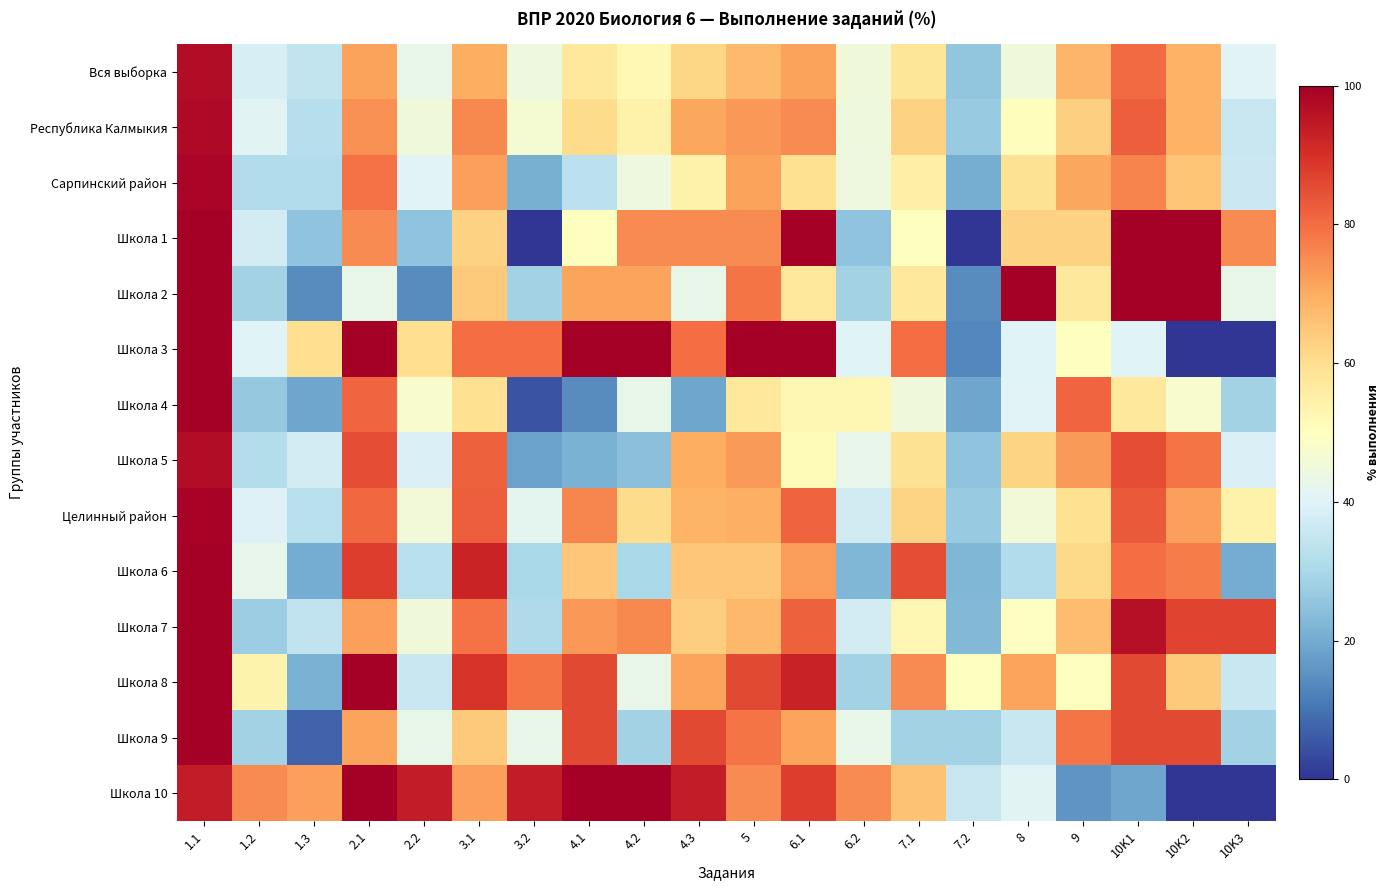

What is the total value across all series at 3.1?

1045.0